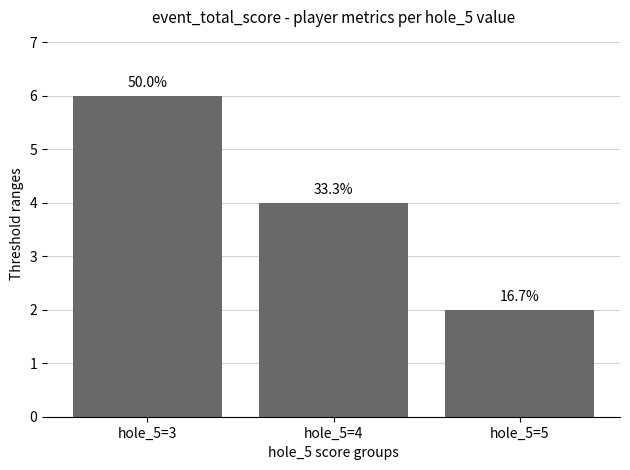

Does the chart contain any negative values?

No